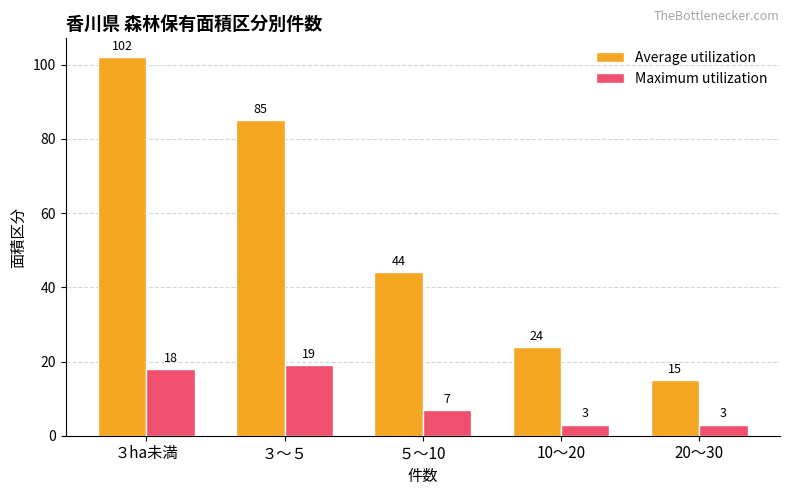

Reading left to right, extract all data points from this chart.

Average utilization: 102	85	44	24	15
Maximum utilization: 18	19	7	3	3